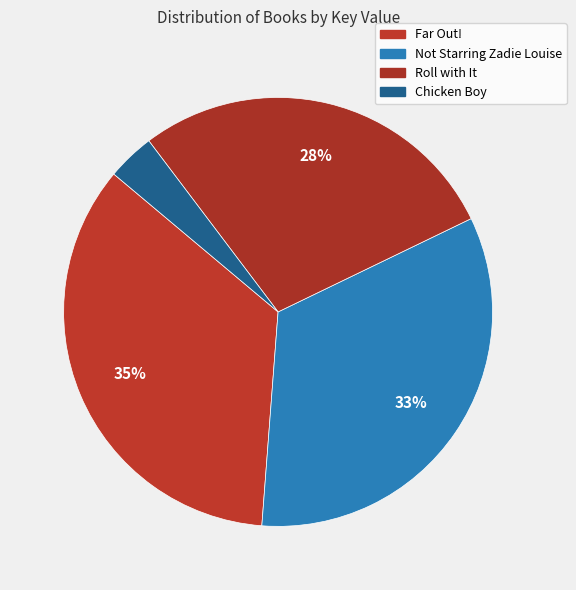

The Roll with It slice represents 28% of the pie. True or false?

True